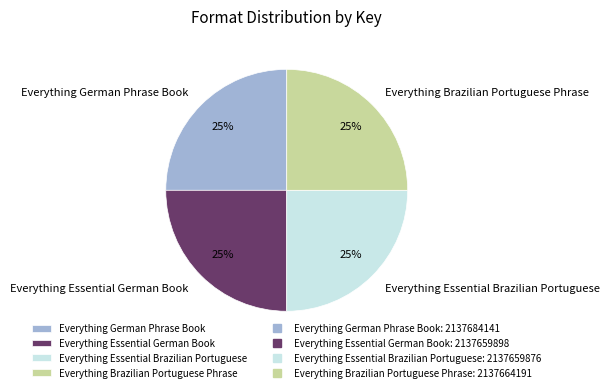

How many slices are in this pie chart?

4